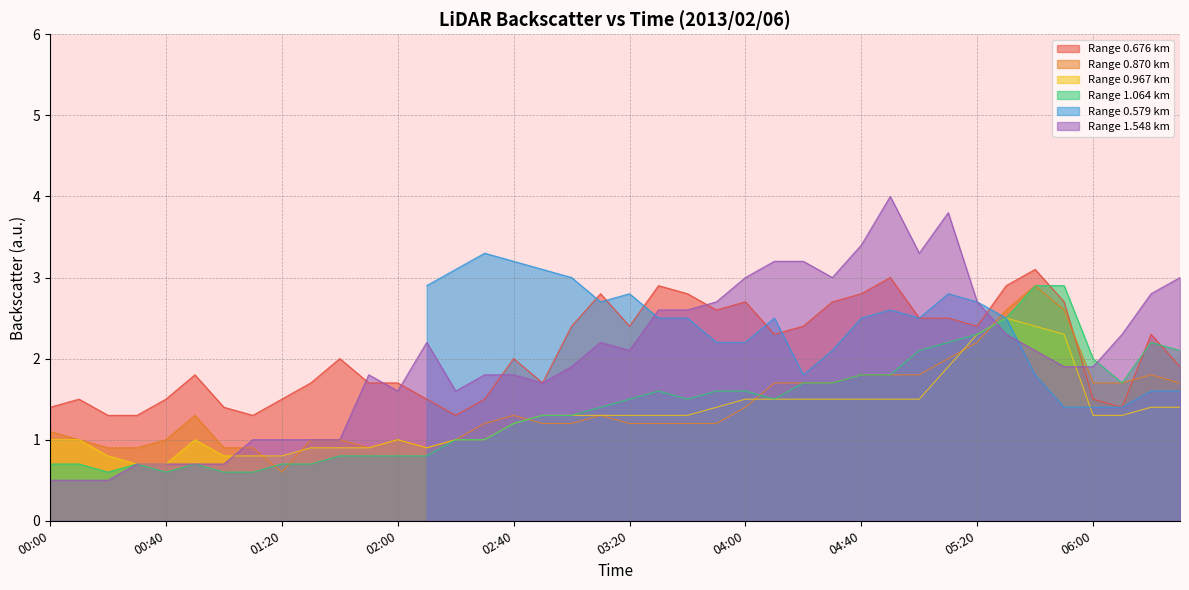

Is it true that 0.870 equals 1.3 at 01:50?

False